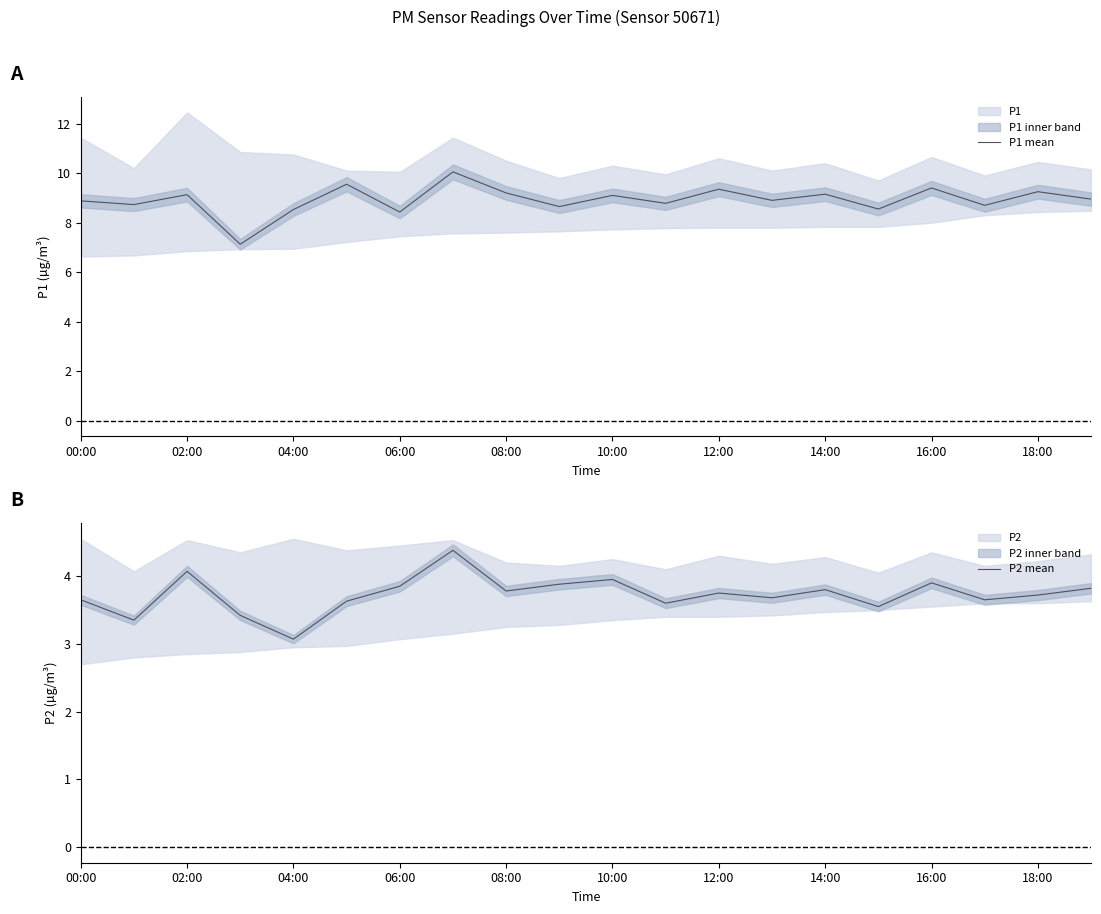

What is the highest value of the P2 mean series?

4.4